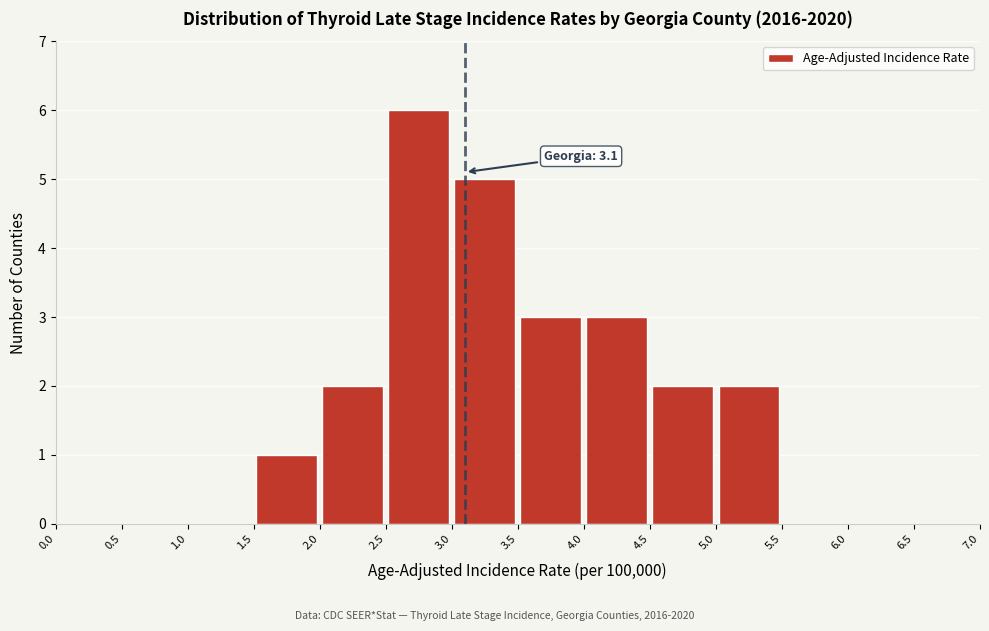

Over which range of the x-axis is the bar tallest?

2.5 to 3.0